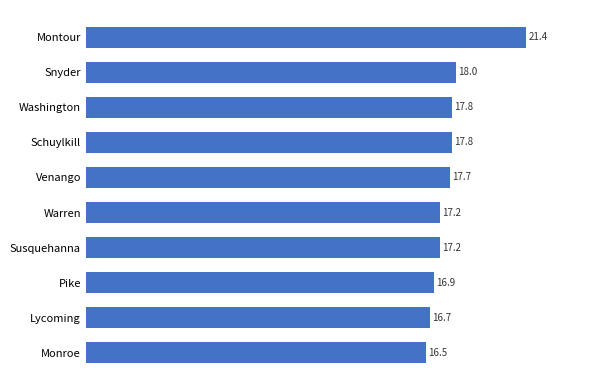

True or false: the data shows 17.7 at Venango.

True